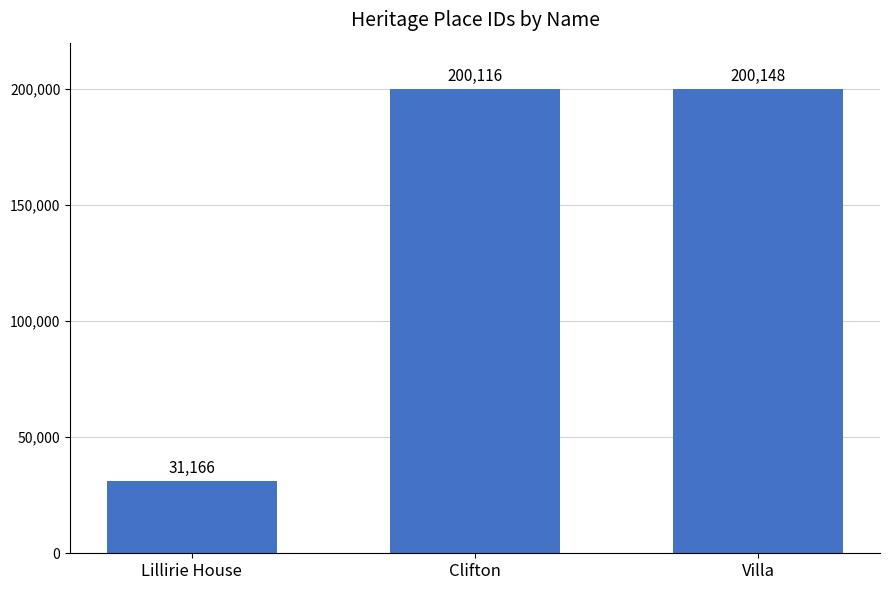

What is the ratio of the value at Lillirie House to the value at Villa?

0.2